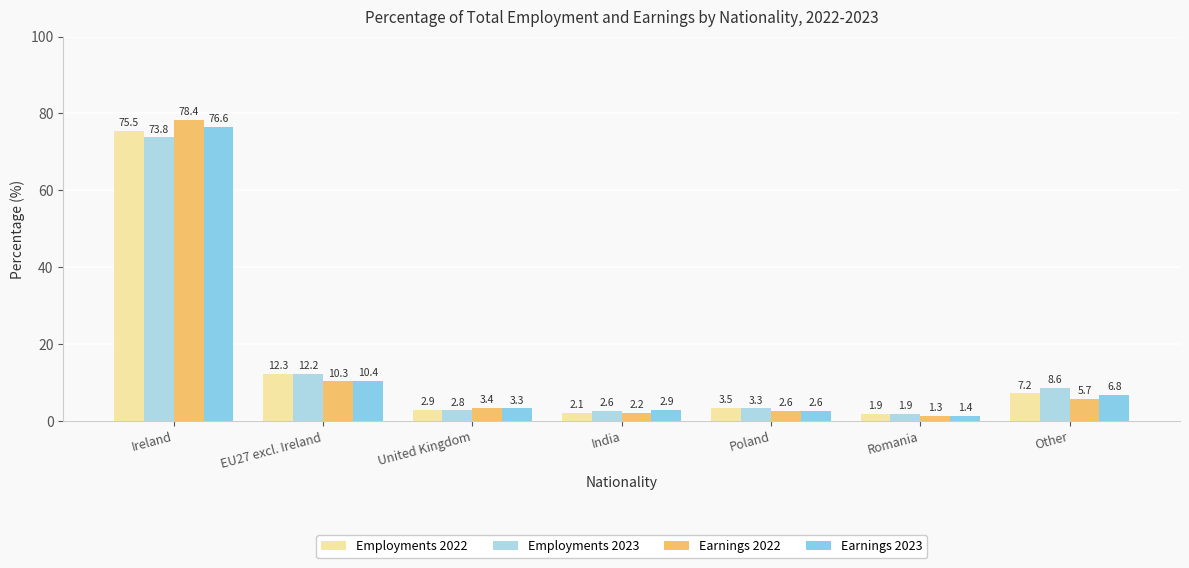

What is the label of the 1st bar from the right?

Other